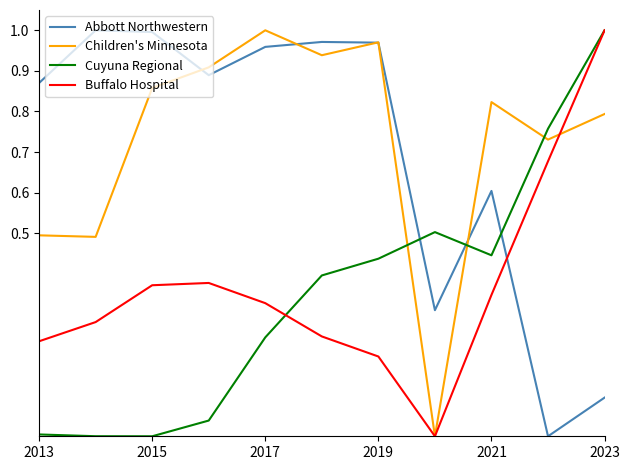

How many intersections are there between Cuyuna Regional and Children's Minnesota?

3